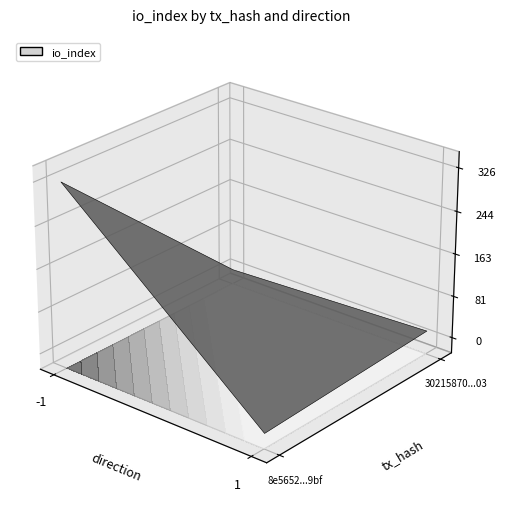

What is the difference between the maximum and minimum values in the 8e5652871bb7e57629f355ff2c2d375df5df9bf series?

327